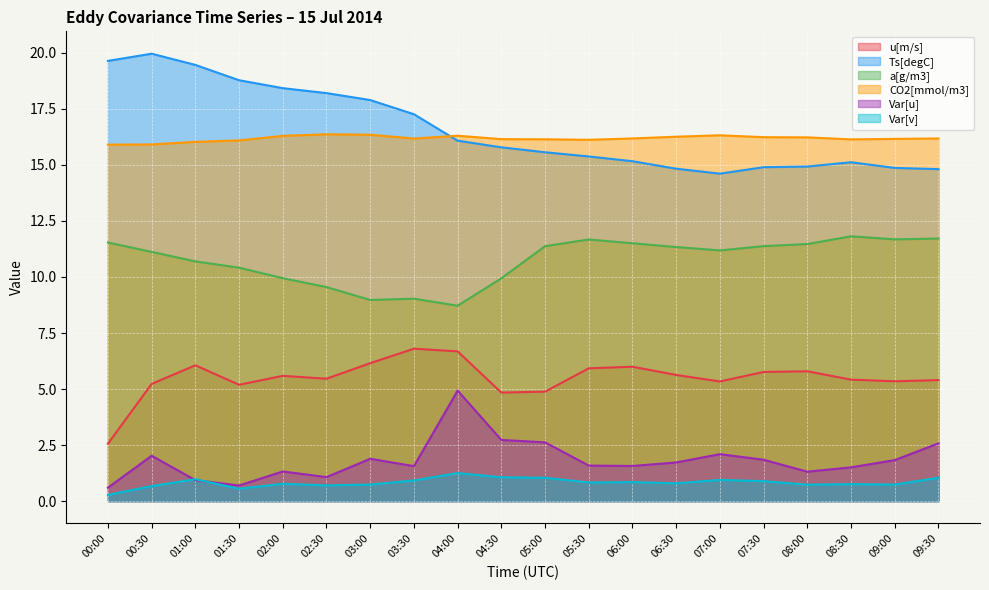

What is the sum of all Var[v] values?

16.5